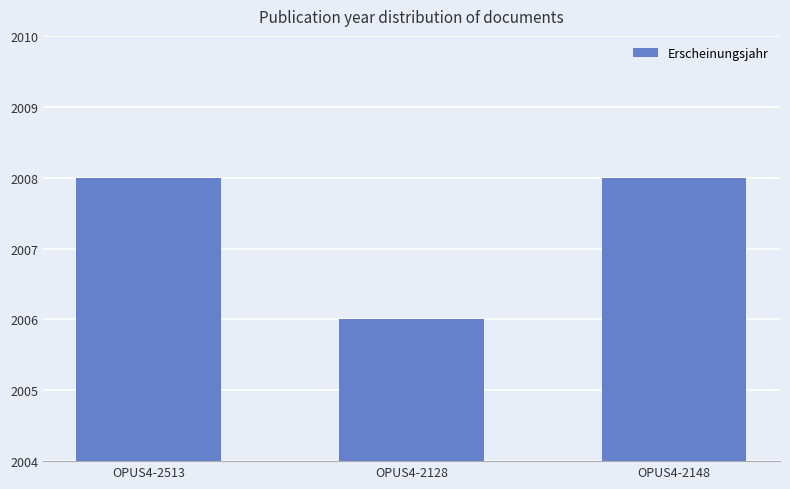

What is the difference between the values at OPUS4-2513 and OPUS4-2128?

2